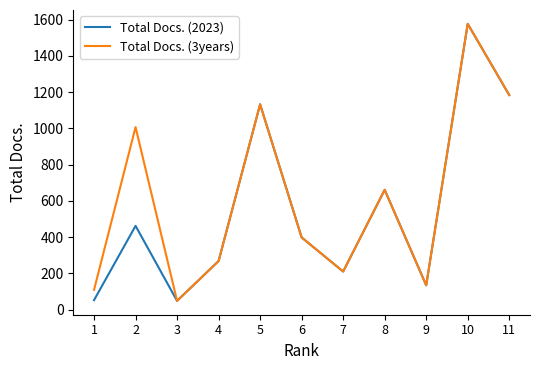

The value of Total Docs. (3years) at 9 is 134. True or false?

True